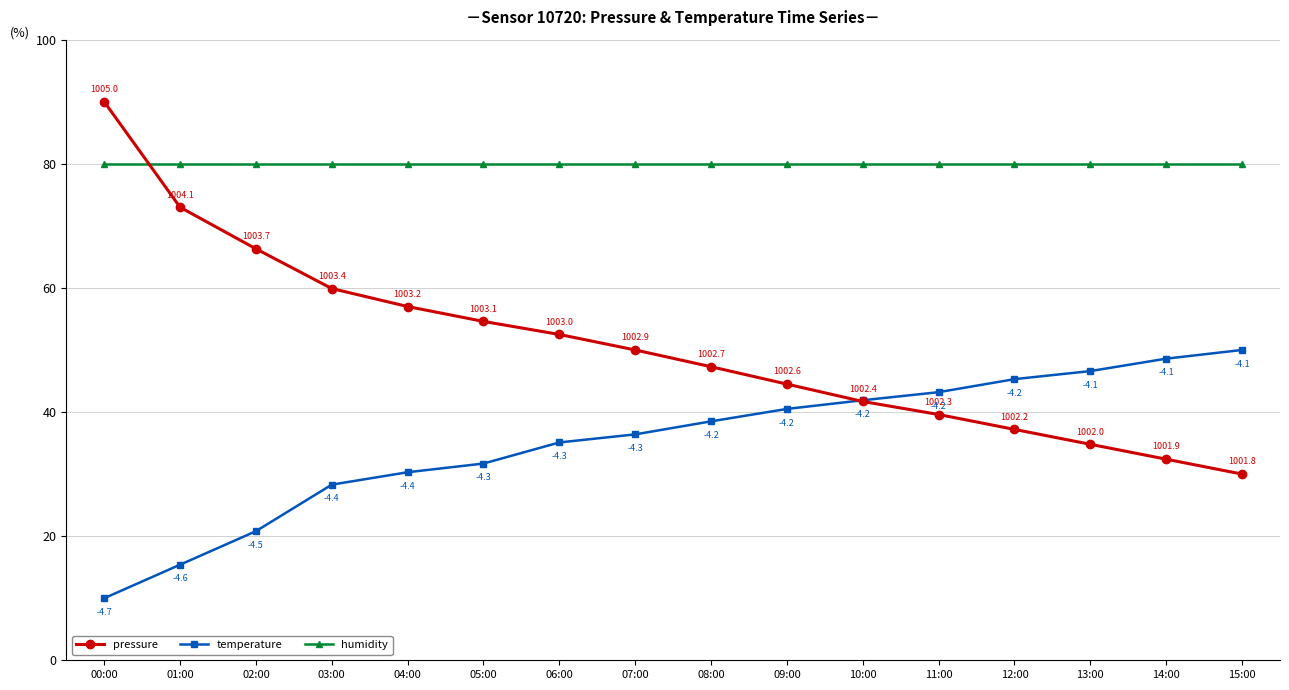

Read the temperature value at 09:00.

40.5